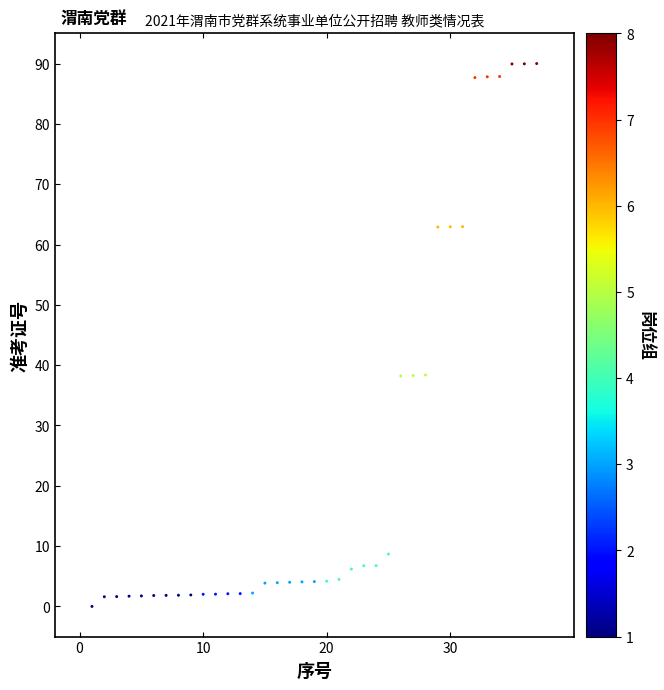

What is the range of Y values (max minus min)?

90.0